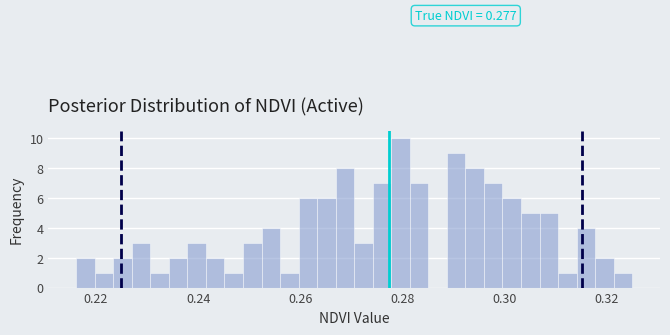

Read against the x-axis, roughly where is the centre of the tallest bar?

0.280